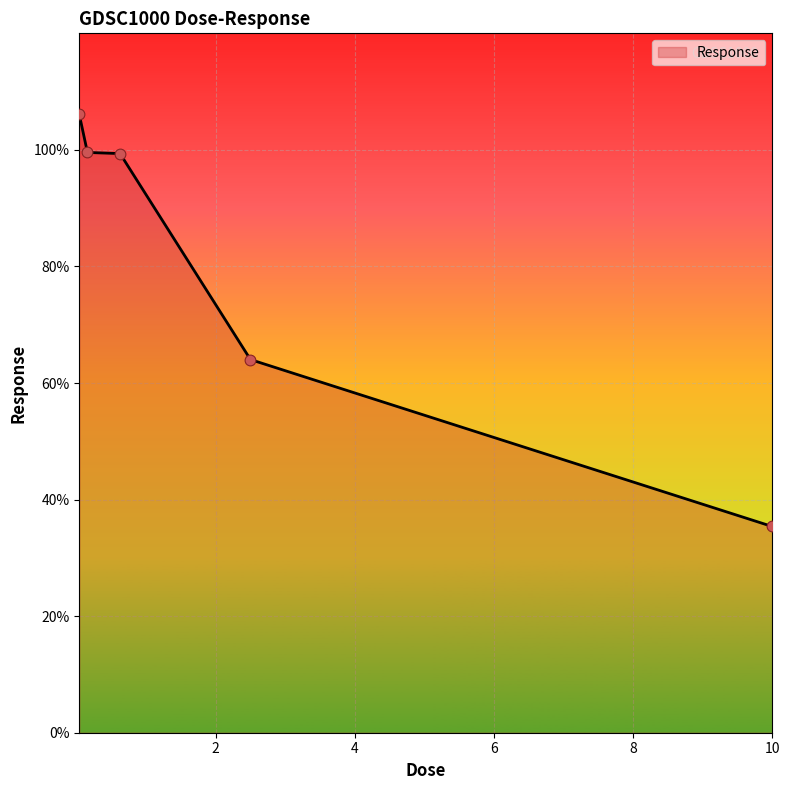

What is the difference between the second highest and minimum values?

64.2